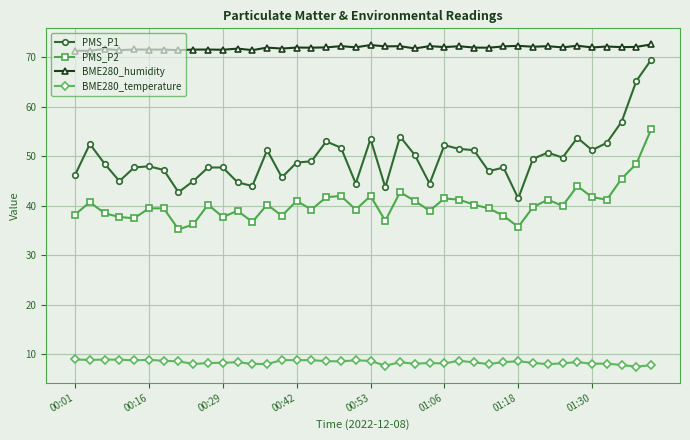

Which series has the widest spread of values?

PMS_P1